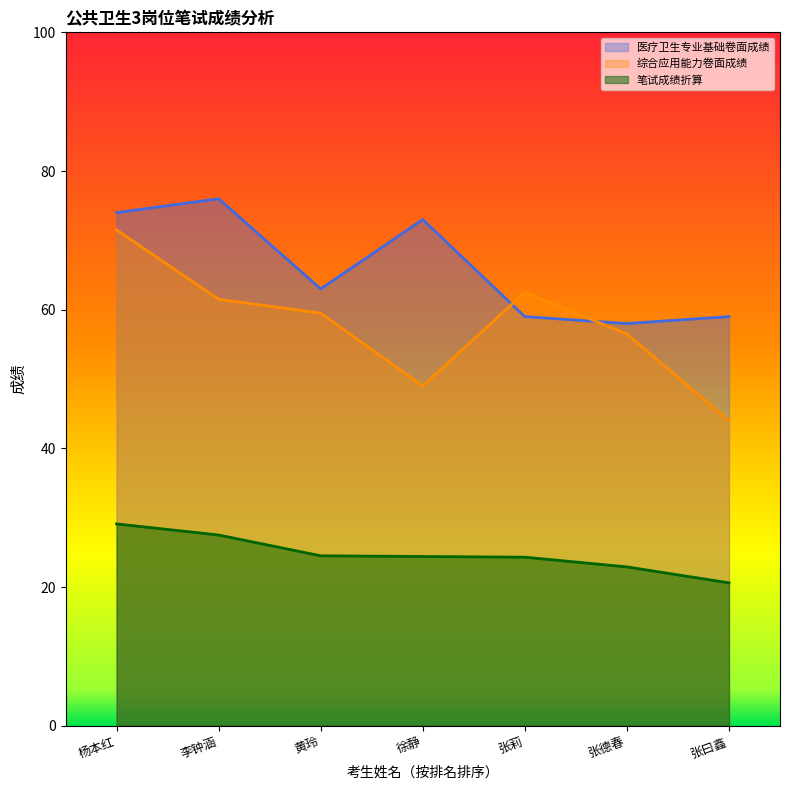

Is the value of 笔试成绩折算 at 黄玲 greater than the value of 医疗卫生专业基础卷面成绩 at 张曰鑫?

No